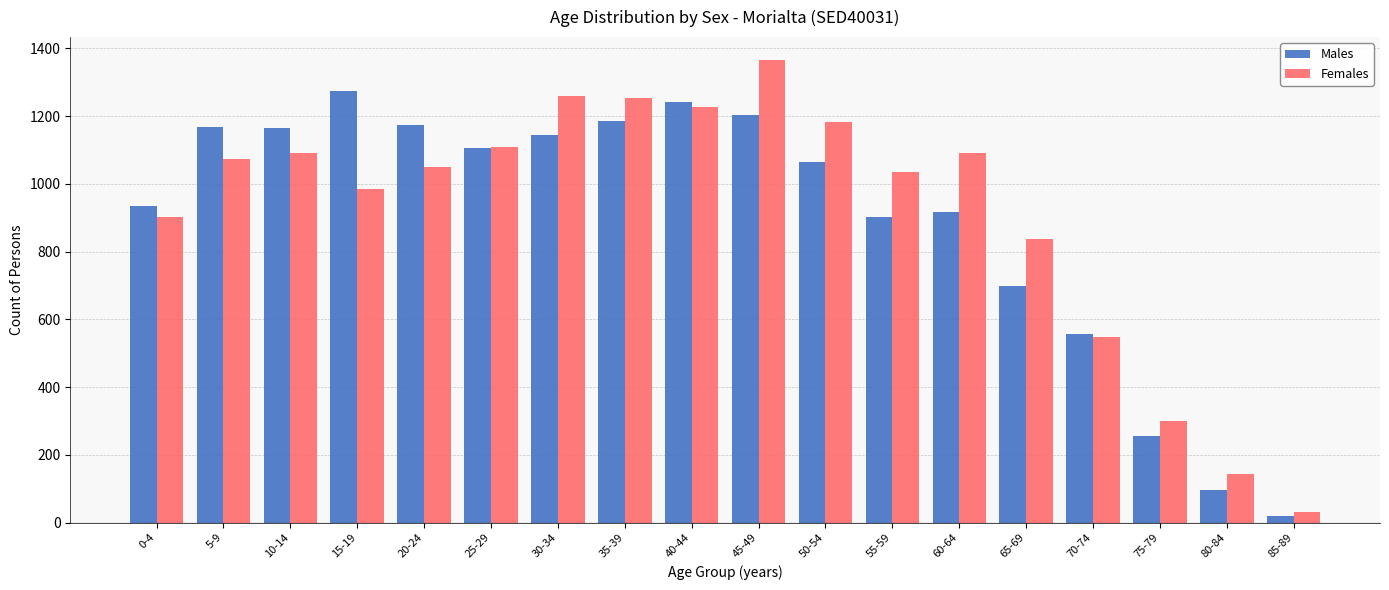

What is the average value of the Males series?

895